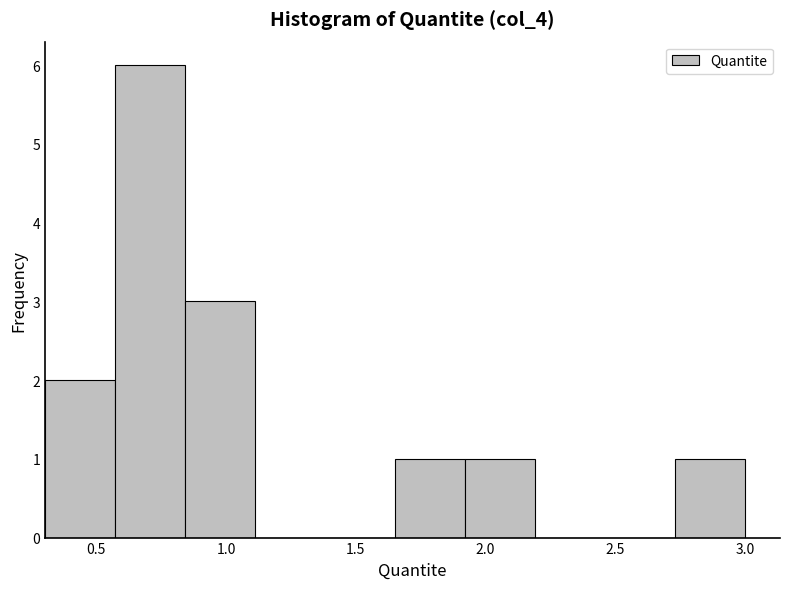

Over which range of the x-axis is the bar tallest?

0.55 to 0.85